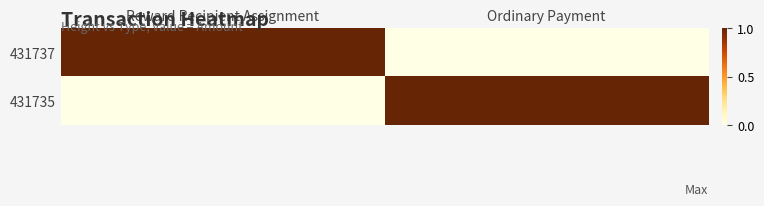

Which series has the largest range (max minus min)?

431737